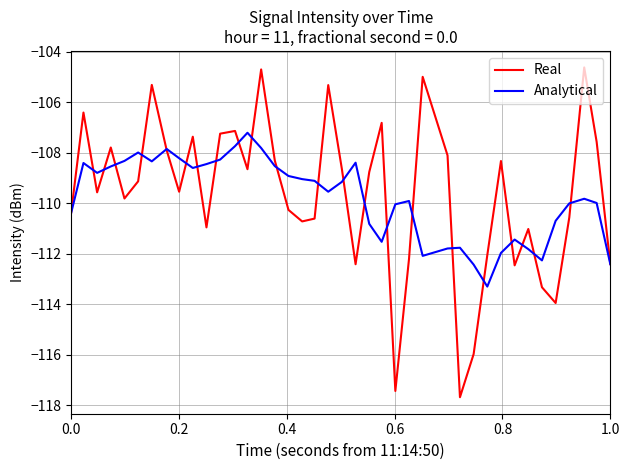

Does the chart display data point markers on the line(s)?

No